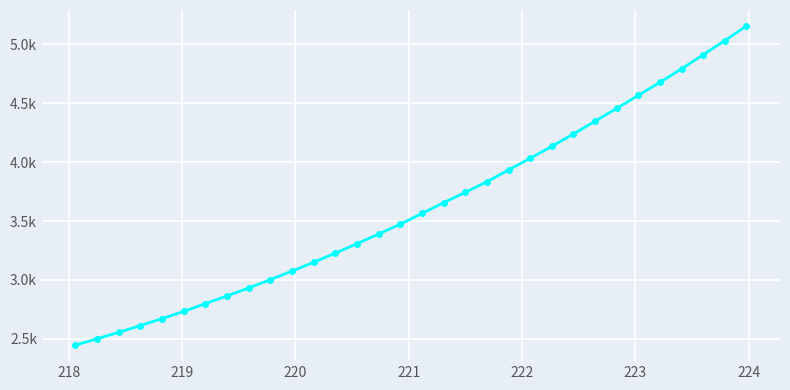

Is this an area chart (filled region under the line)?

No